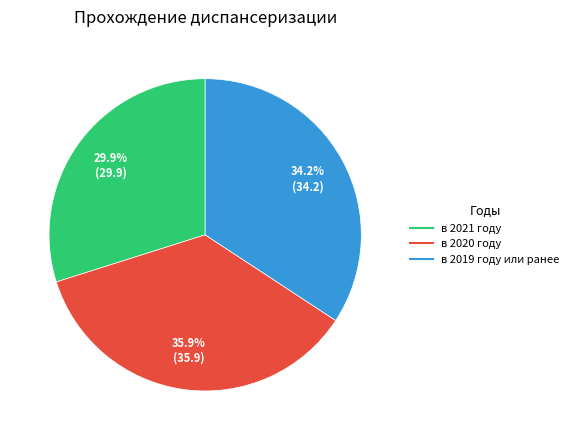

Approximately how many times larger is the value at в 2019 году или ранее compared to в 2020 году?

1.0